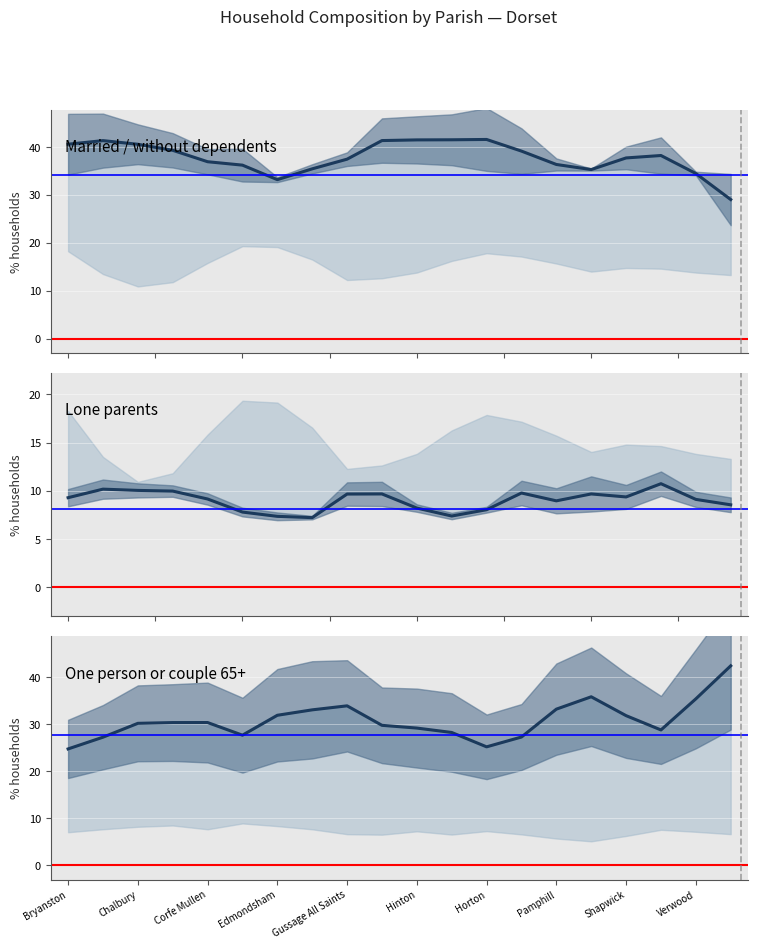

True or false: % of households one person or couple headed by 65+ has a value of 30.2 at Chalbury.

True